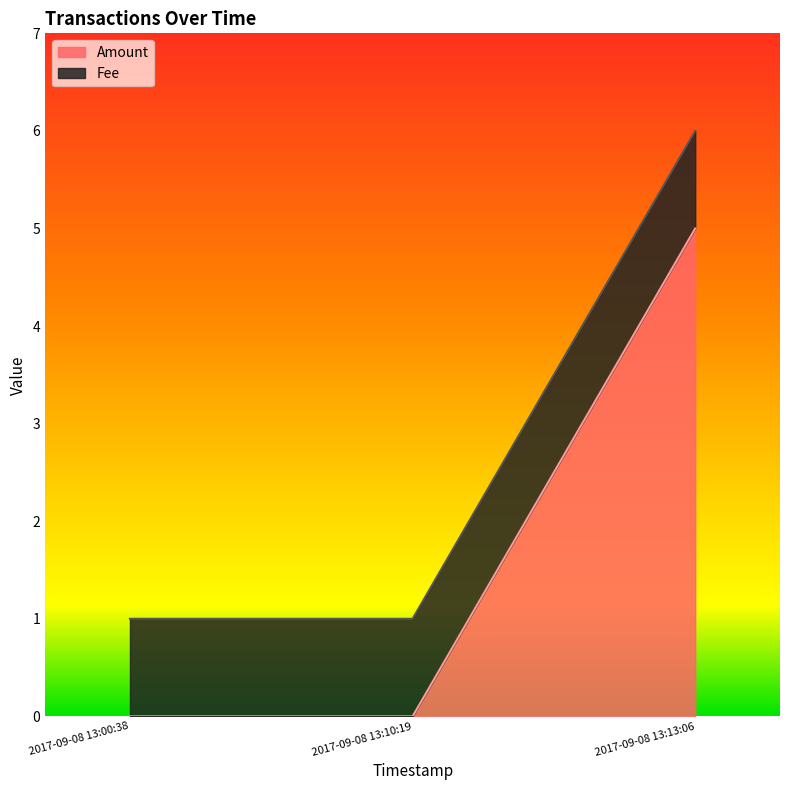

What is the difference between the maximum and minimum values?

5